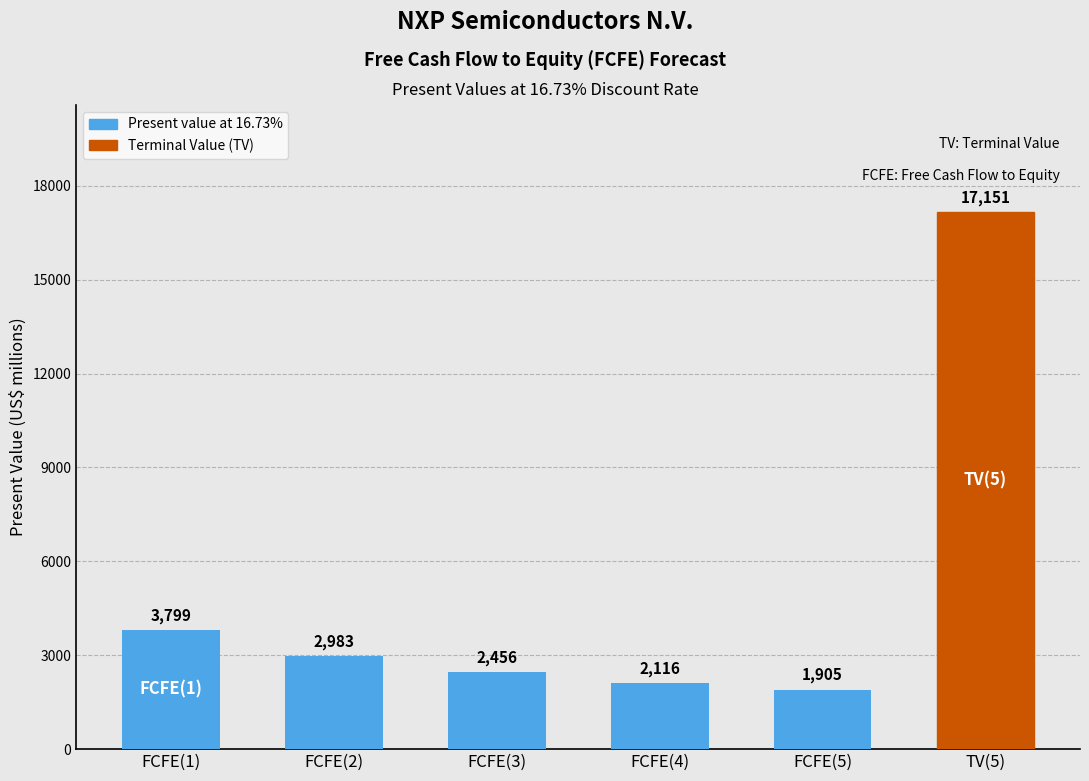

How many values are below 2983?

3